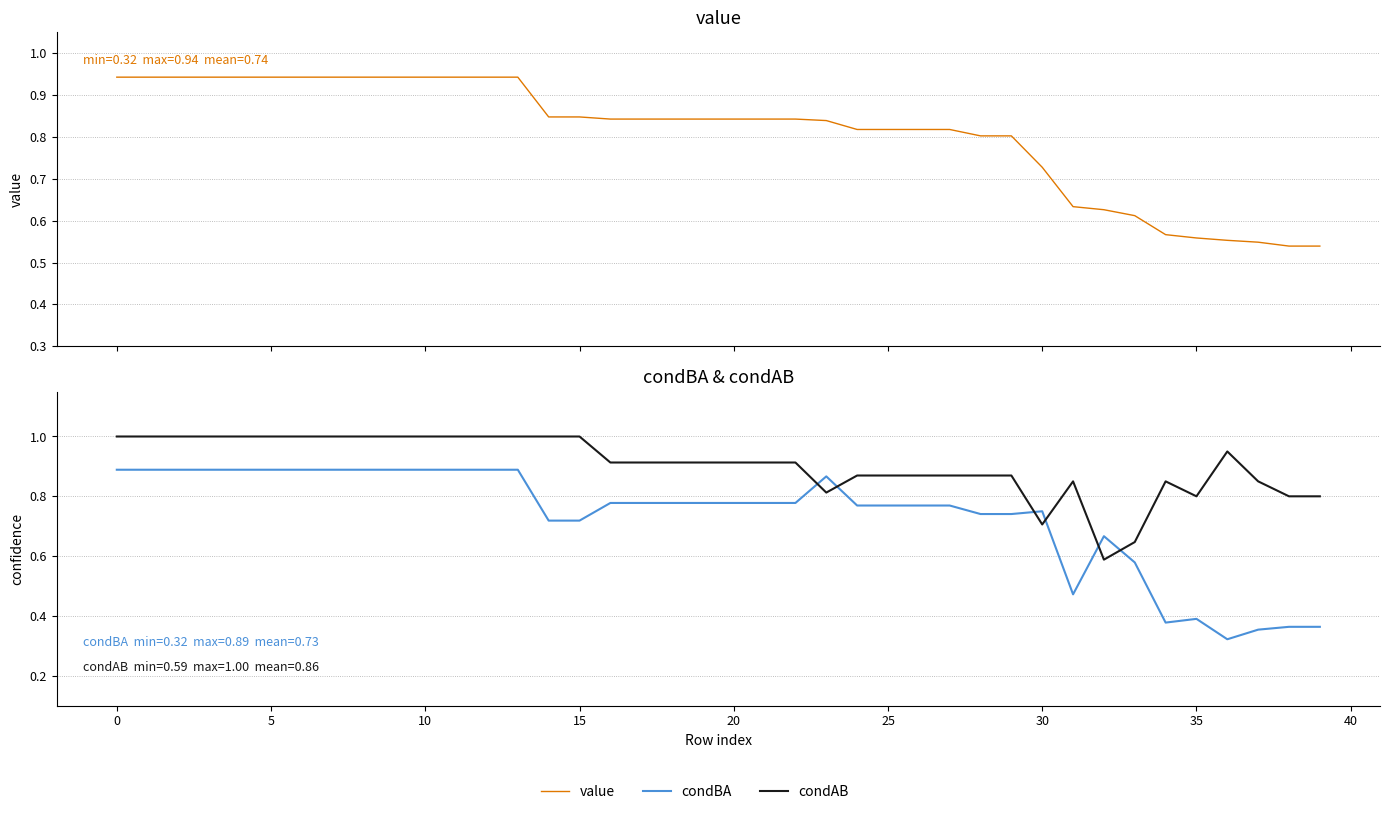

Reading left to right, what are all the values shown in this chart?

value: 0.9	0.9	0.9	0.9	0.9	0.9	0.9	0.9	0.9	0.9	0.9	0.9	0.9	0.9	0.8	0.8	0.8	0.8	0.8	0.8	0.8	0.8	0.8	0.8	0.8	0.8	0.8	0.8	0.8	0.8	0.7	0.6	0.6	0.6	0.6	0.6	0.6	0.5	0.5	0.5
condBA: 0.9	0.9	0.9	0.9	0.9	0.9	0.9	0.9	0.9	0.9	0.9	0.9	0.9	0.9	0.7	0.7	0.8	0.8	0.8	0.8	0.8	0.8	0.8	0.9	0.8	0.8	0.8	0.8	0.7	0.7	0.8	0.5	0.7	0.6	0.4	0.4	0.3	0.4	0.4	0.4
condAB: 1.0	1.0	1.0	1.0	1.0	1.0	1.0	1.0	1.0	1.0	1.0	1.0	1.0	1.0	1.0	1.0	0.9	0.9	0.9	0.9	0.9	0.9	0.9	0.8	0.9	0.9	0.9	0.9	0.9	0.9	0.7	0.8	0.6	0.6	0.8	0.8	0.9	0.8	0.8	0.8